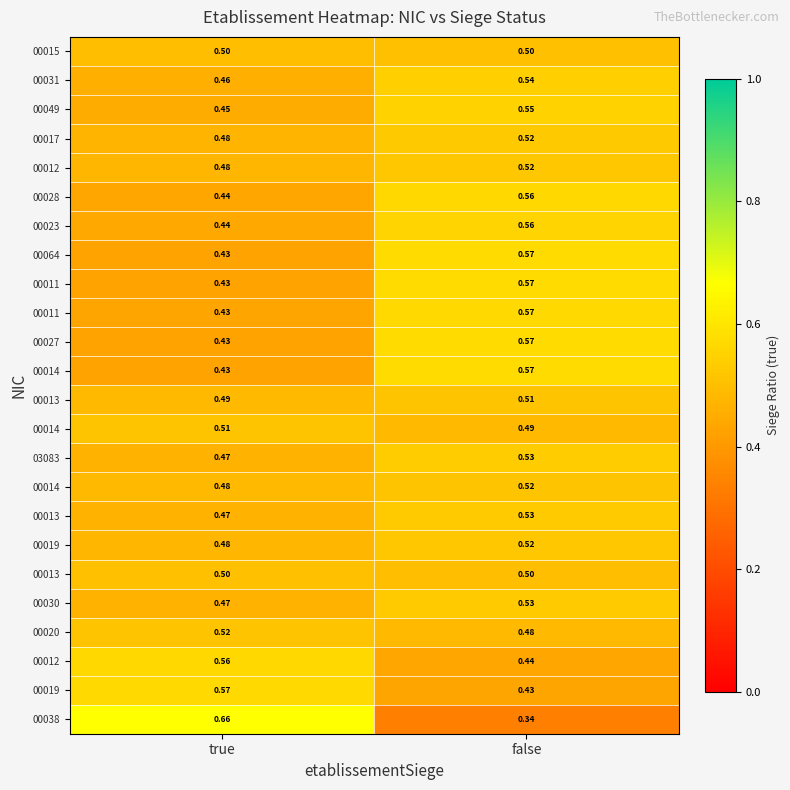

What is the total value across all series at true?

11.6